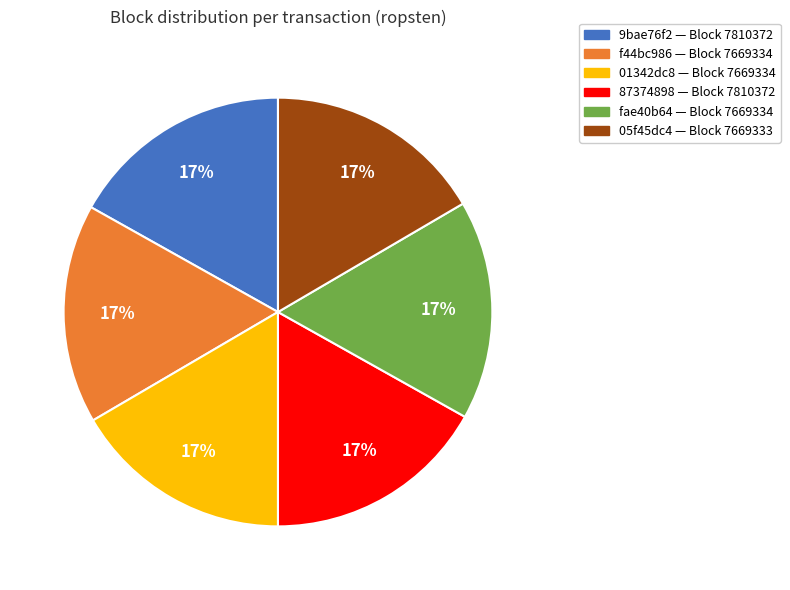

Does any single category account for the majority?

No